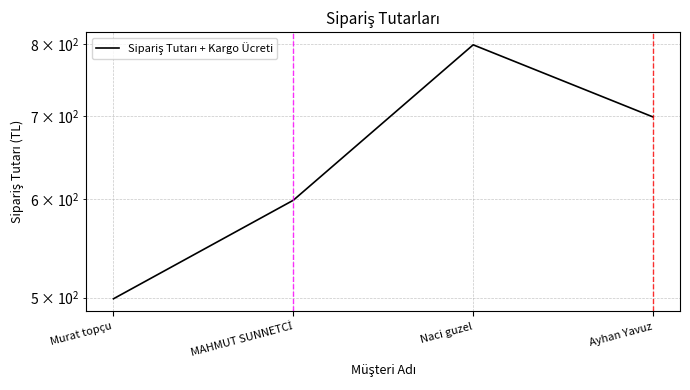

What is the difference between the second highest and second lowest values?

100